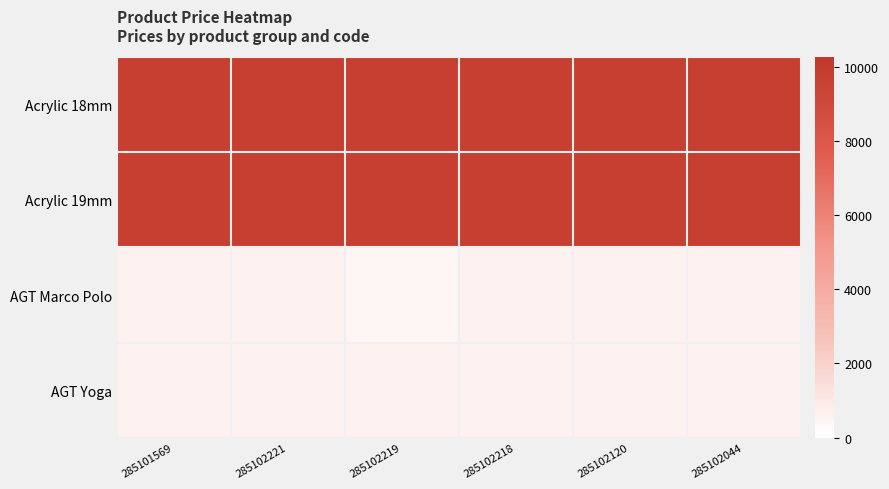

Between 285102221 and 285102218, which is larger?

285102221